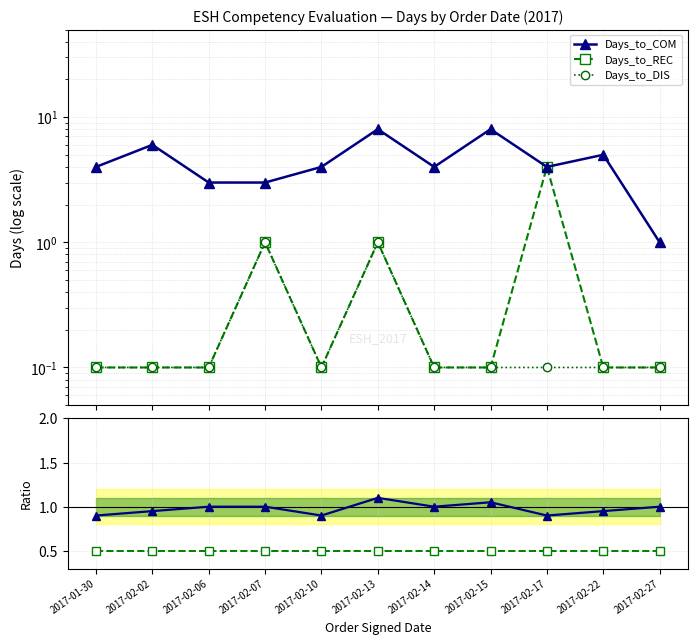

Which series has the largest total across all categories?

Days_to_COM